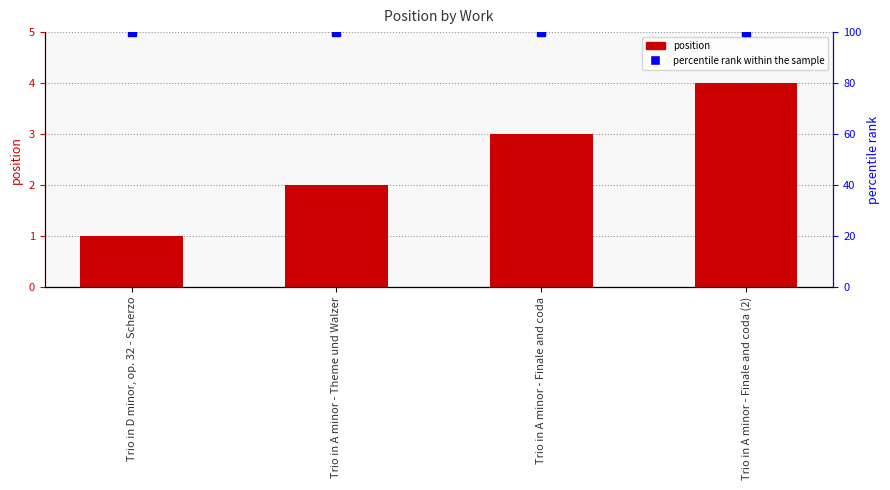

What is the smallest value displayed?

1